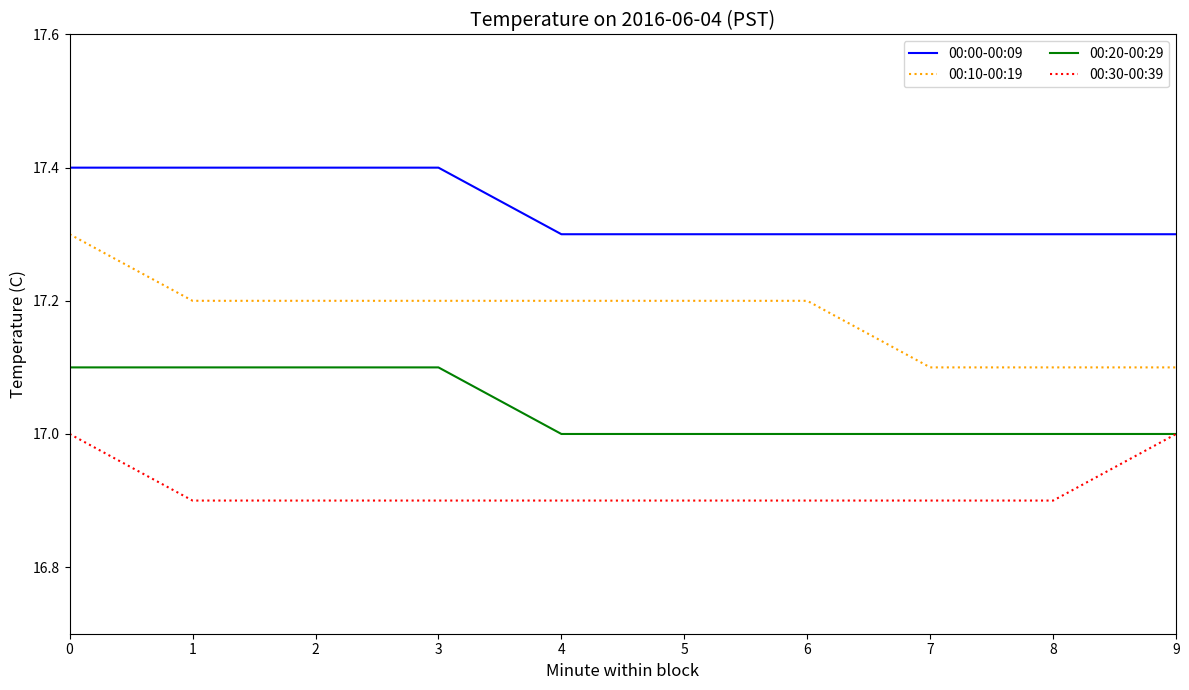

Does the chart have visible grid lines?

No